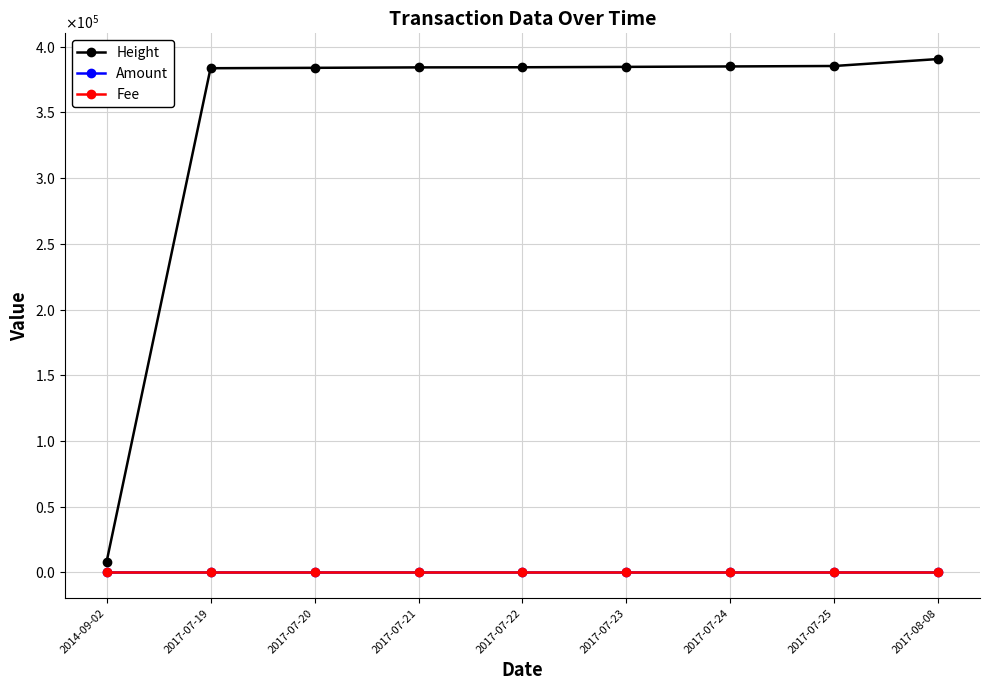

What are all the series names shown in the legend?

Height, Amount, Fee